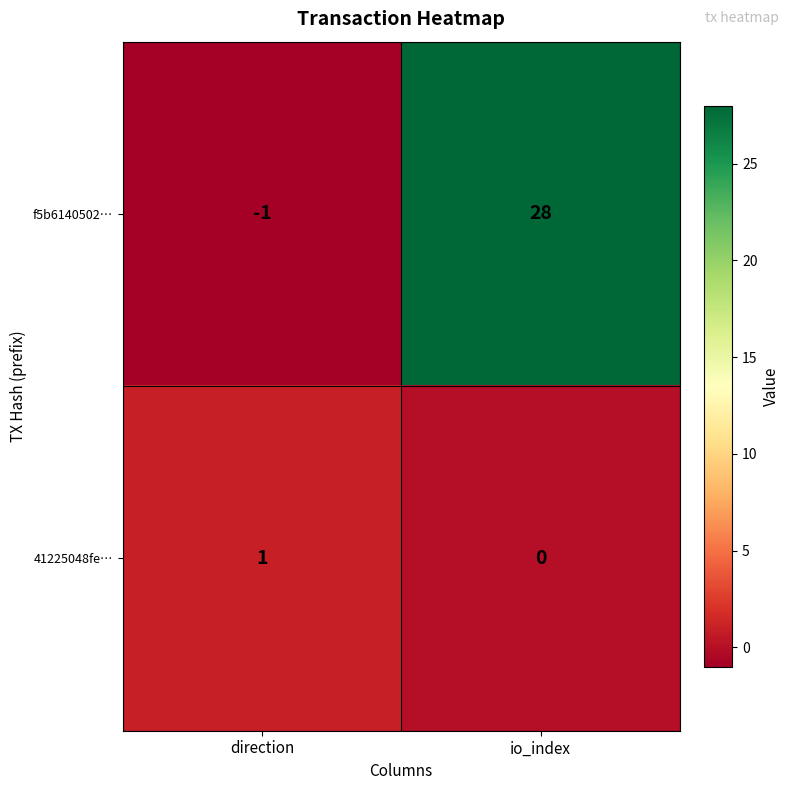

True or false: f5b6140502… has a value of 37 at io_index.

False